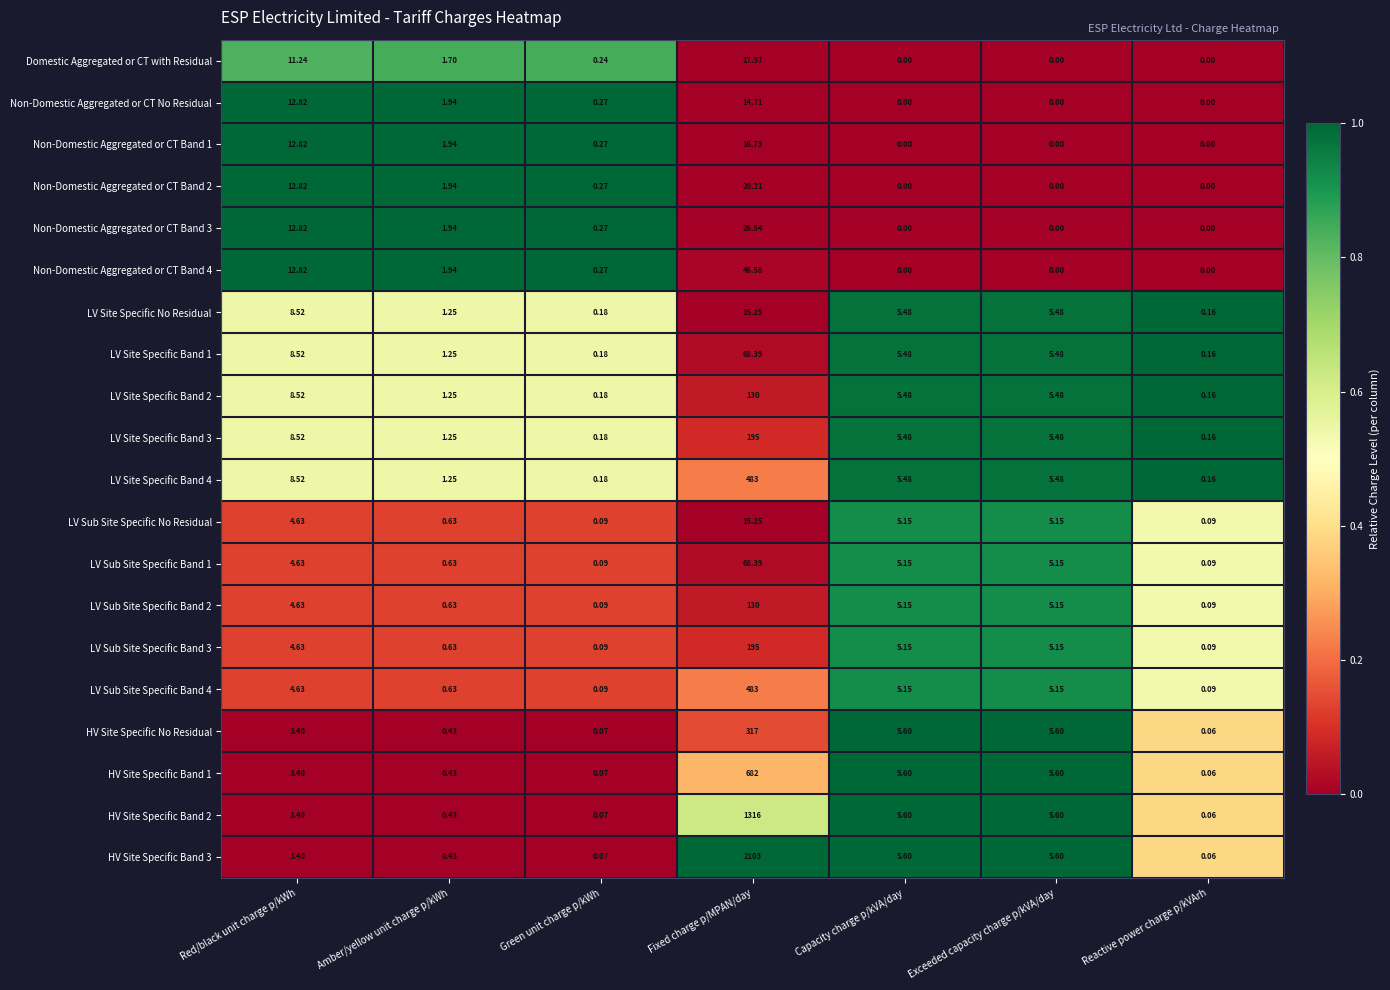

Is the value of Non-Domestic Aggregated or CT Band 1 at Amber/yellow unit charge p/kWh greater than the value of LV Site Specific Band 3 at Capacity charge p/kVA/day?

No